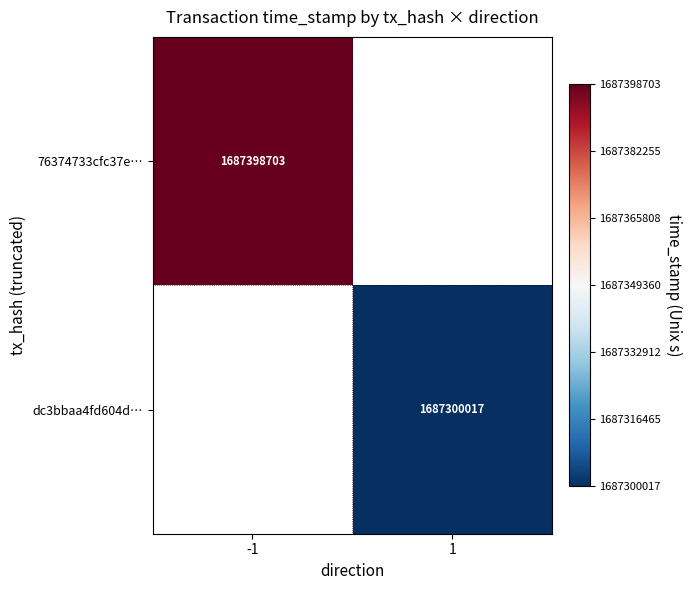

Between 1 and -1, which is larger?

-1